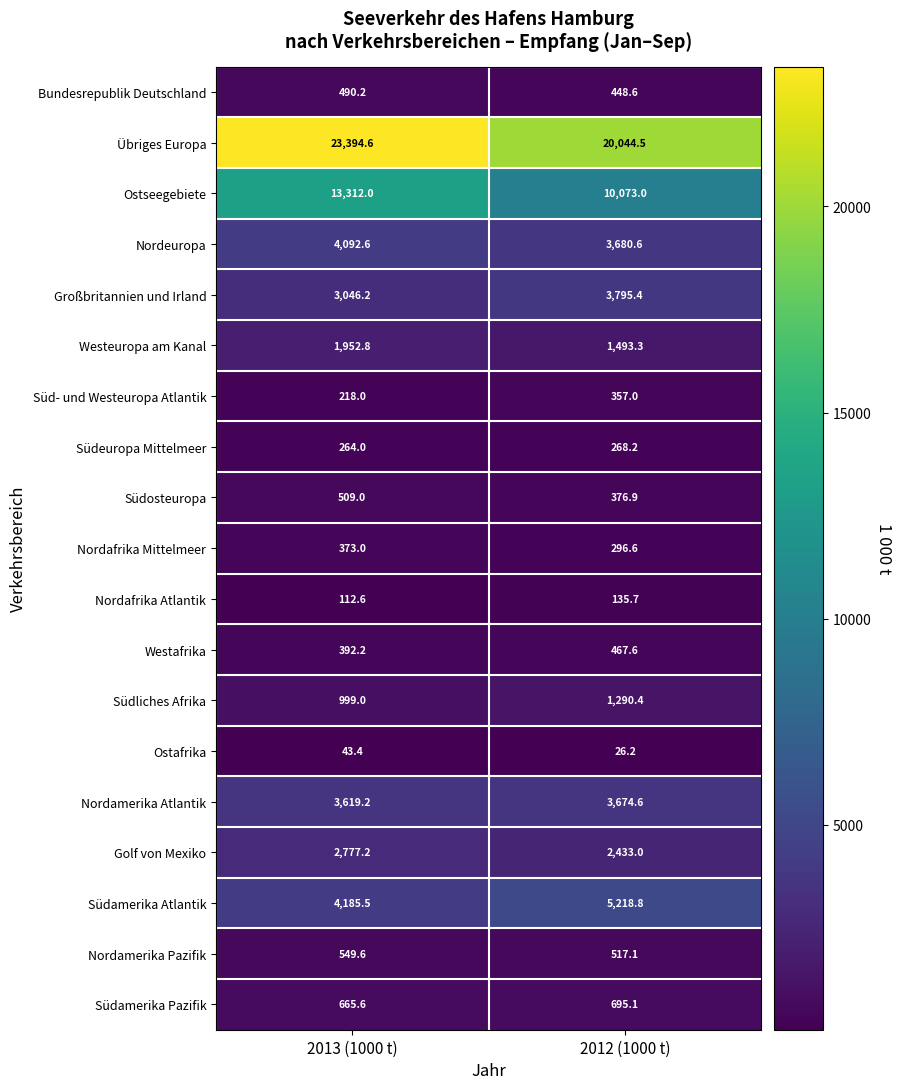

What is the spread (max minus min) of values at 2013 (1000 t)?

23351.2